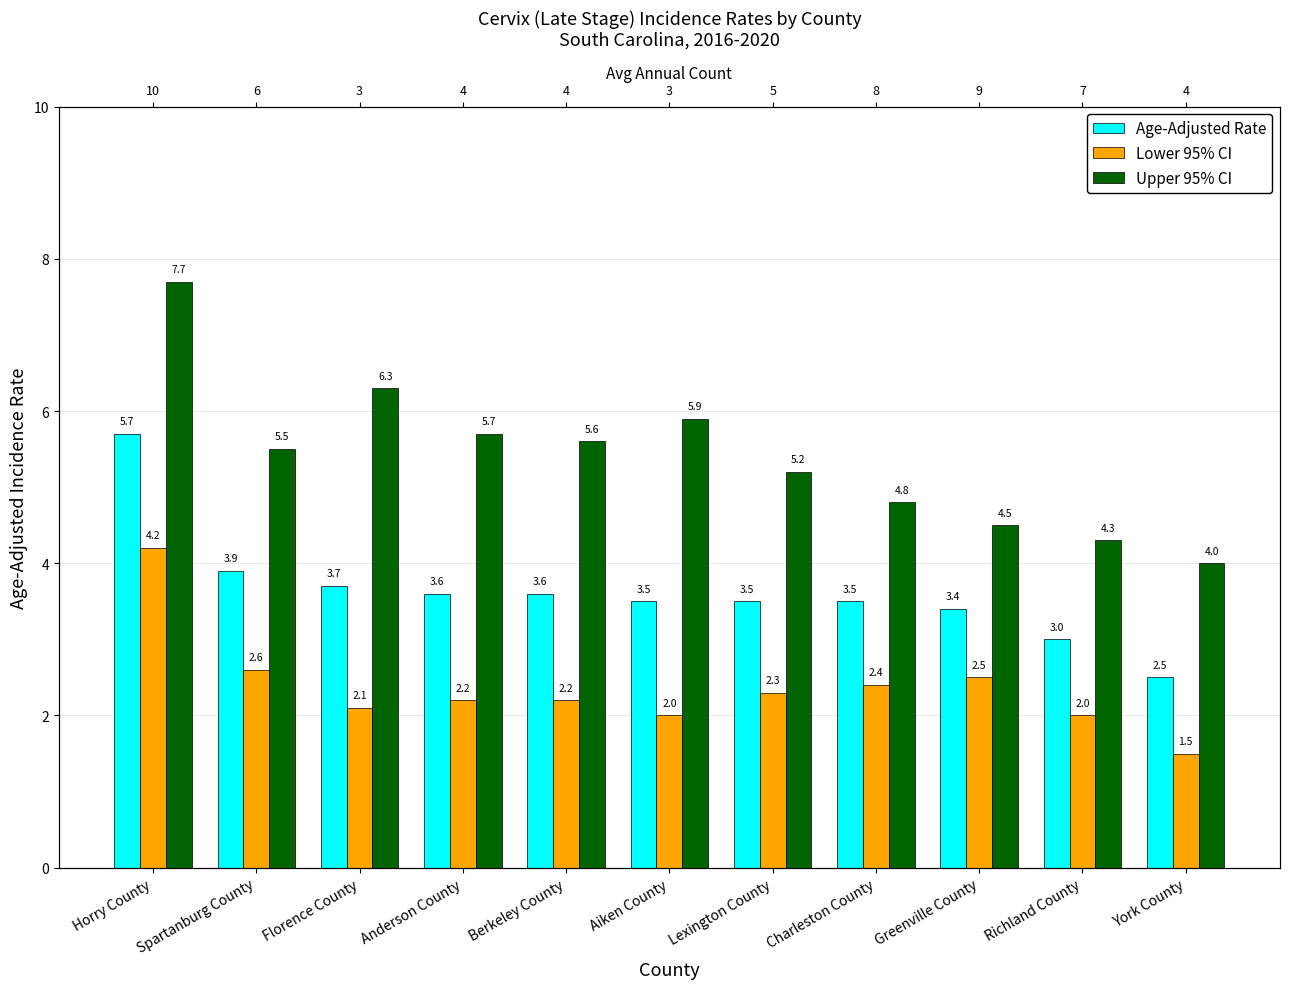

The Upper 95% CI series shows 4.8 at Charleston County. True or false?

True